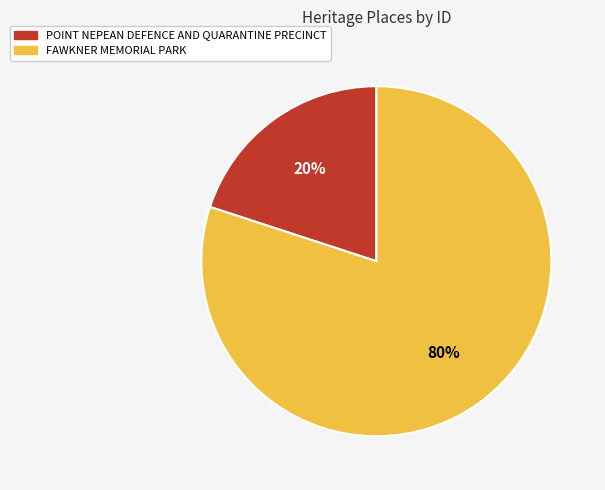

The POINT NEPEAN DEFENCE AND QUARANTINE PRECINCT slice represents 7% of the pie. True or false?

False